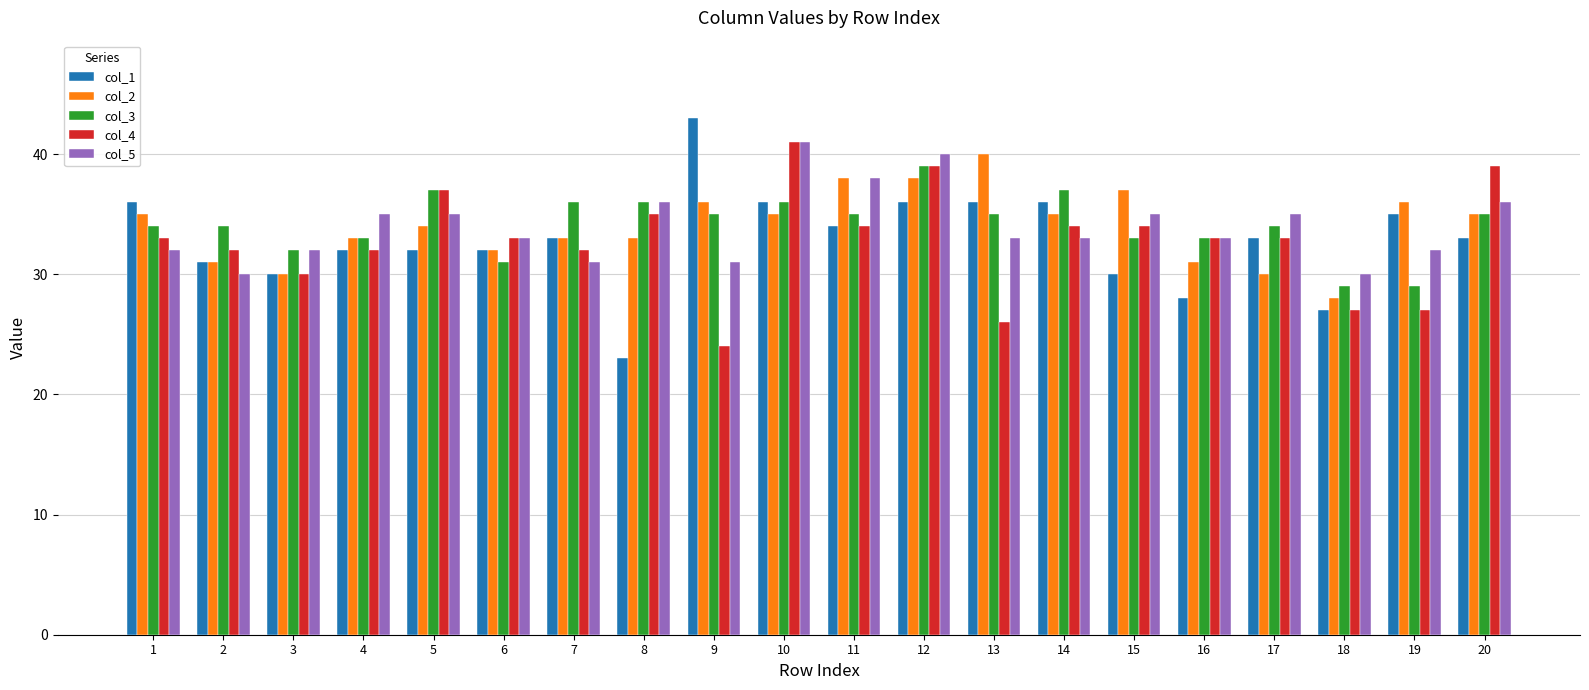

At which category does the chart reach its minimum across all series?

8